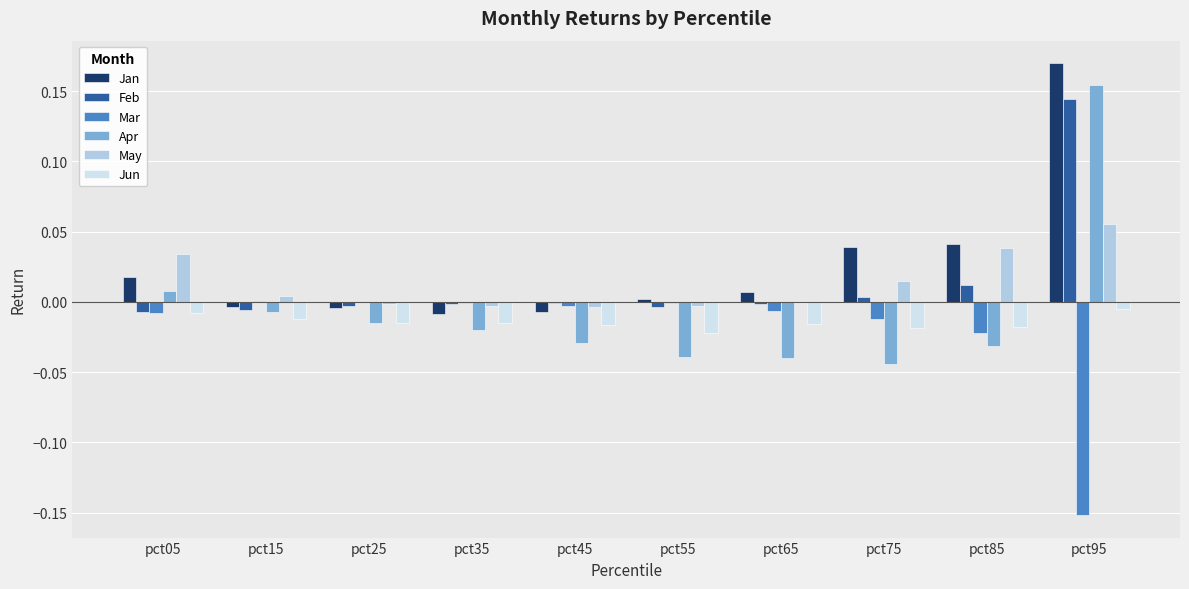

Which category has the highest value across all series?

pct95